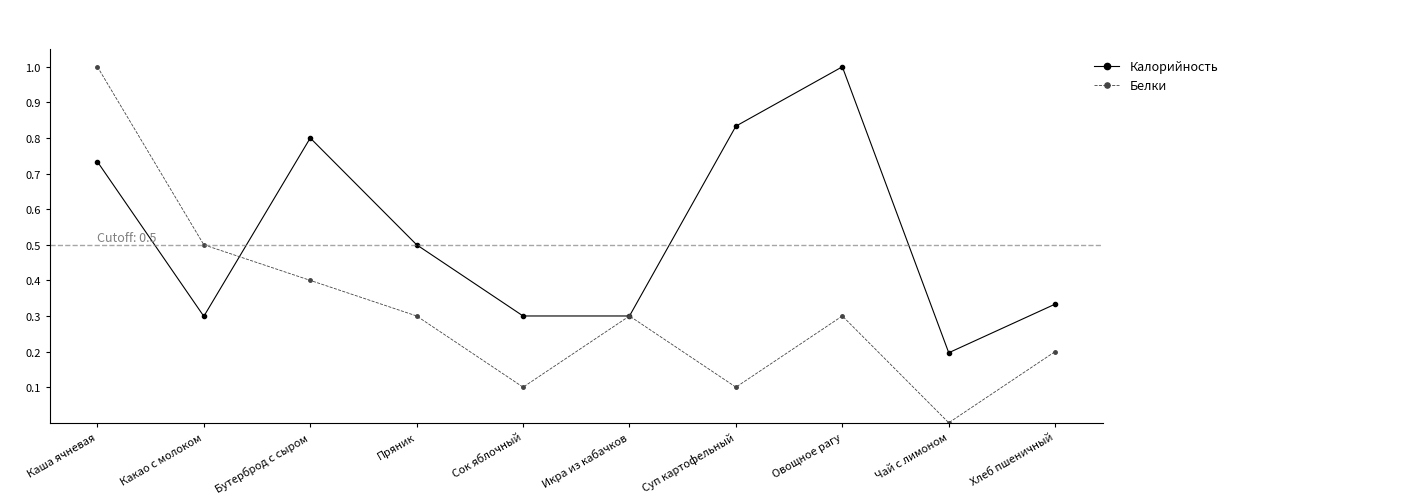

What is the spread (max minus min) of values at Сок яблочный?

0.2